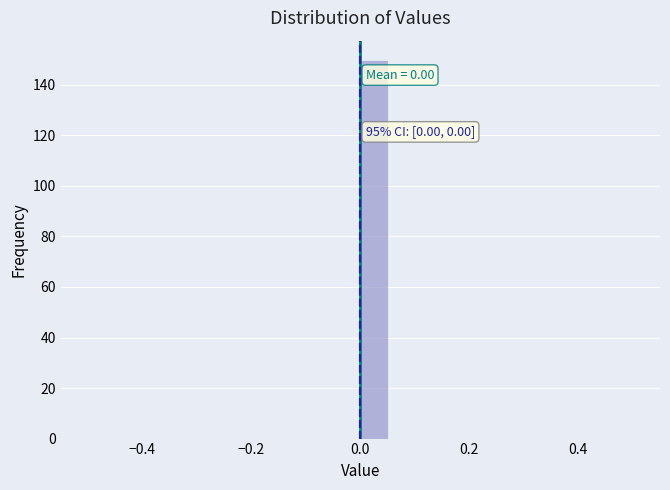

Around what value on the x-axis is the tallest bar? Give the approximate position of its centre, as read against the axis.

0.02